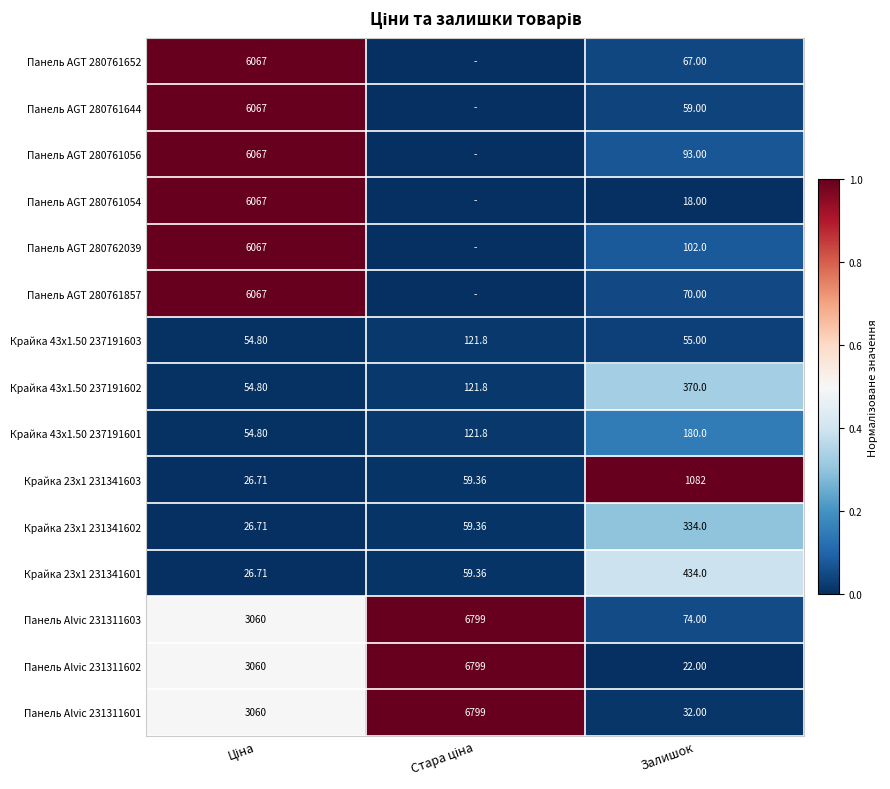

Which category has the highest value in the Крайка 43x1.50 237191602 series?

Залишок